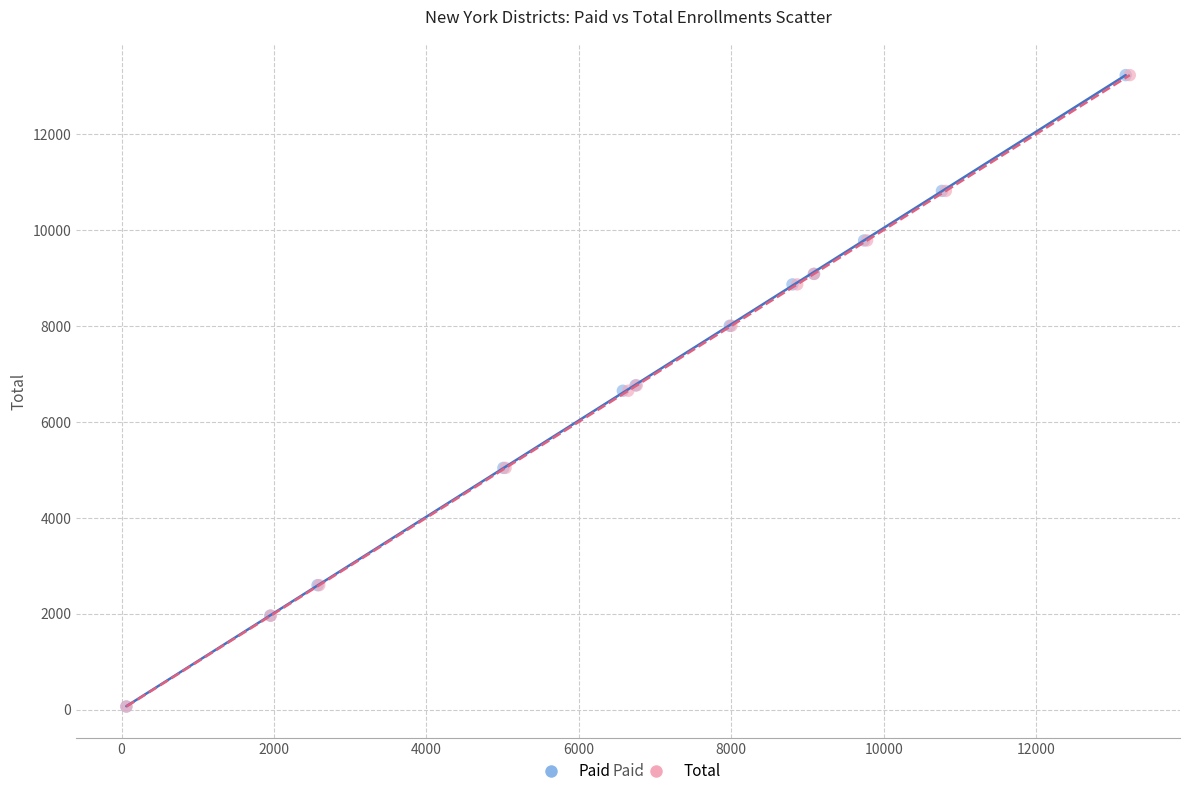

What are all the series names shown in the legend?

Paid, Total